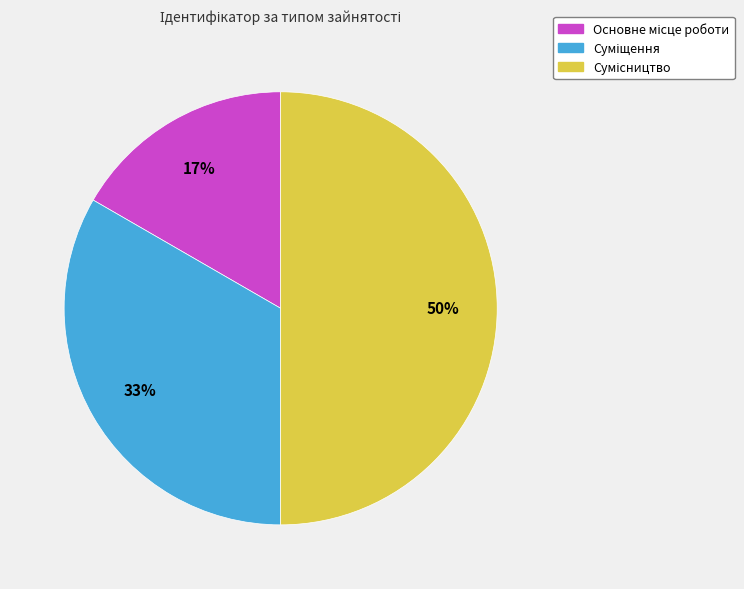

To the nearest percent, what is the average slice percentage?

33%